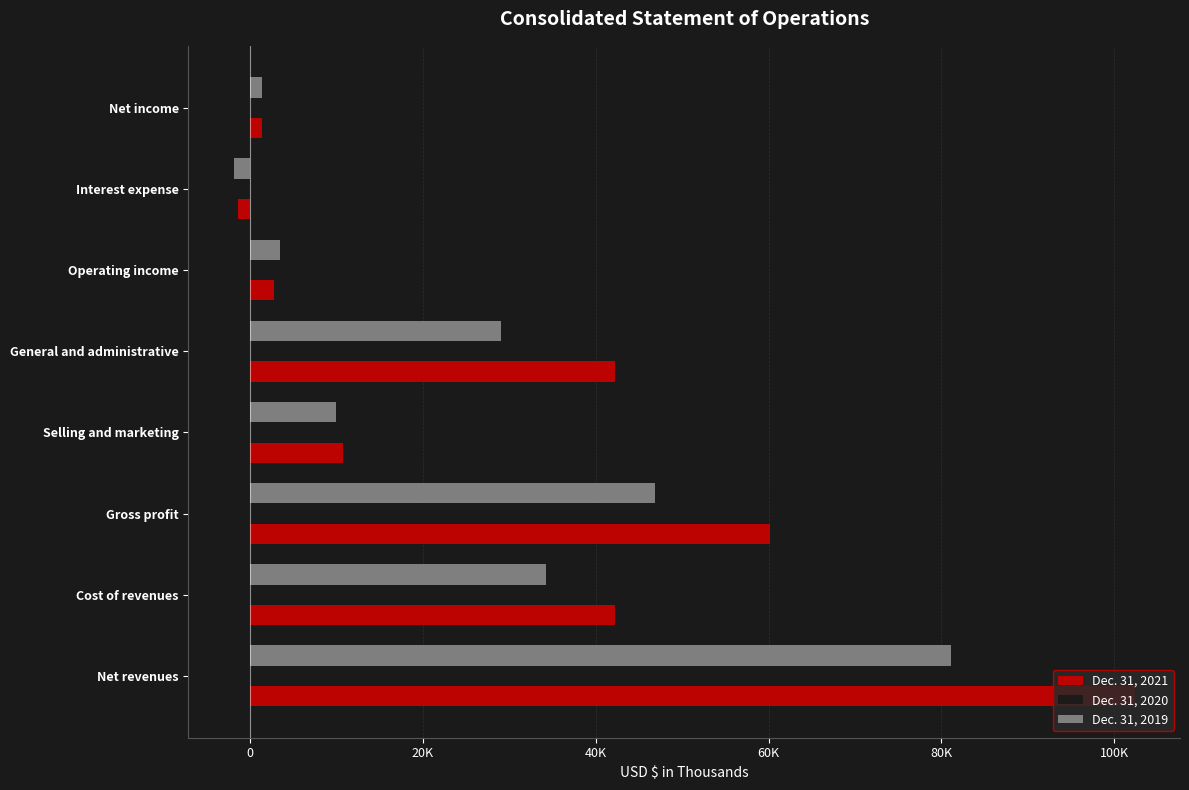

What are all the series names shown in the legend?

Dec. 31, 2021, Dec. 31, 2020, Dec. 31, 2019